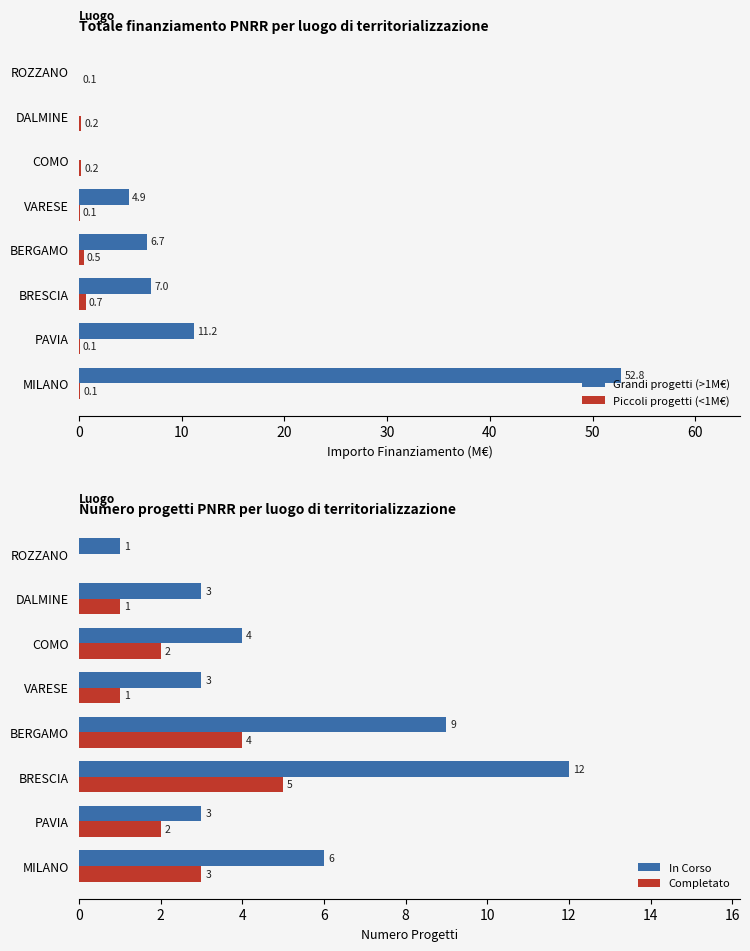

Where is Grandi progetti (>1M€) nearest to the value 26?

PAVIA